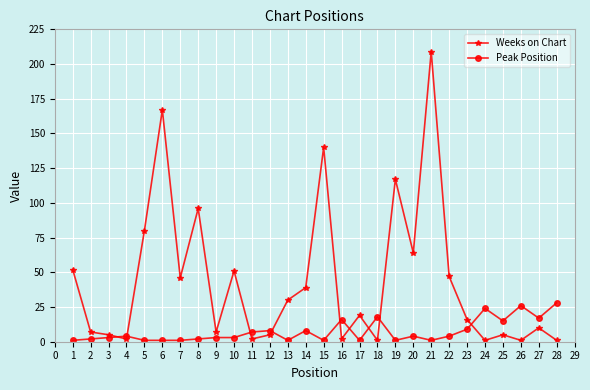

Is the value of Peak Position at 15 greater than the value of Weeks on Chart at 6?

No